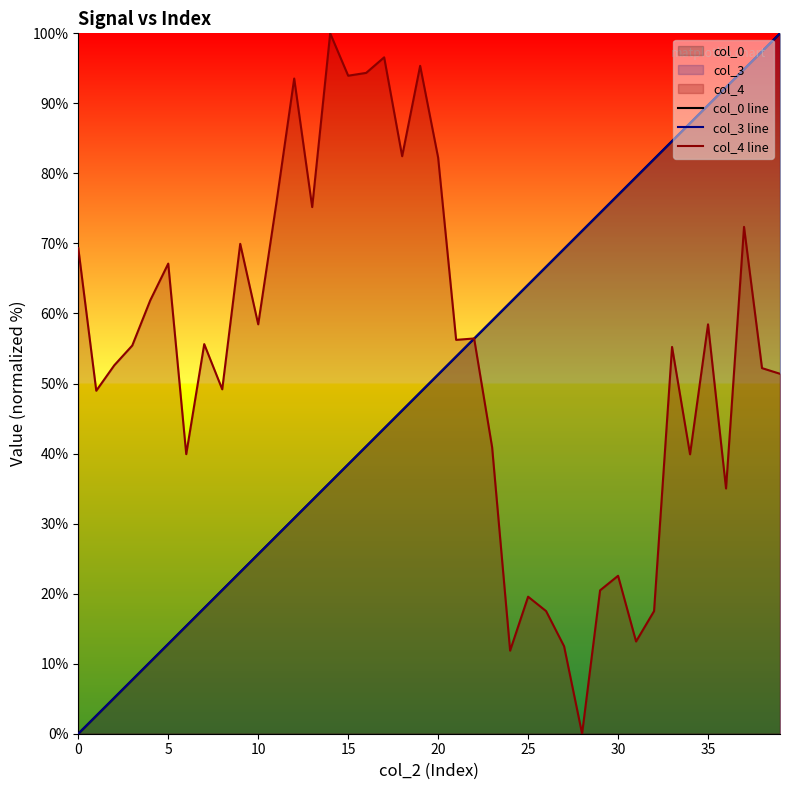

What is the value of the col_3 line point at the 35th from the left?

87.2